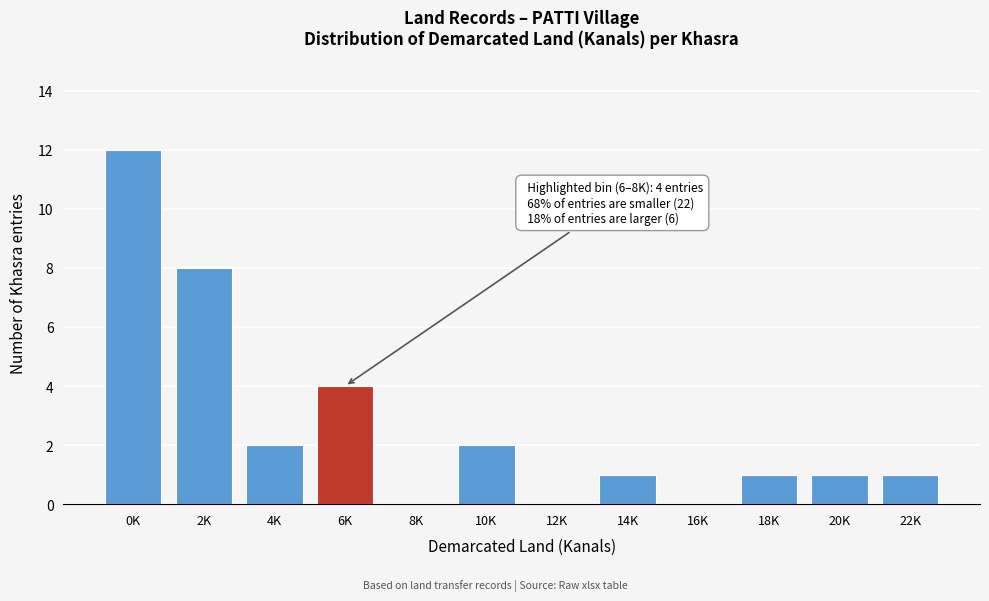

Reading left to right, list all the values displayed in this chart.

0K=12	2K=8	4K=2	6K=4	8K=0	10K=2	12K=0	14K=1	16K=0	18K=1	20K=1	22K=1